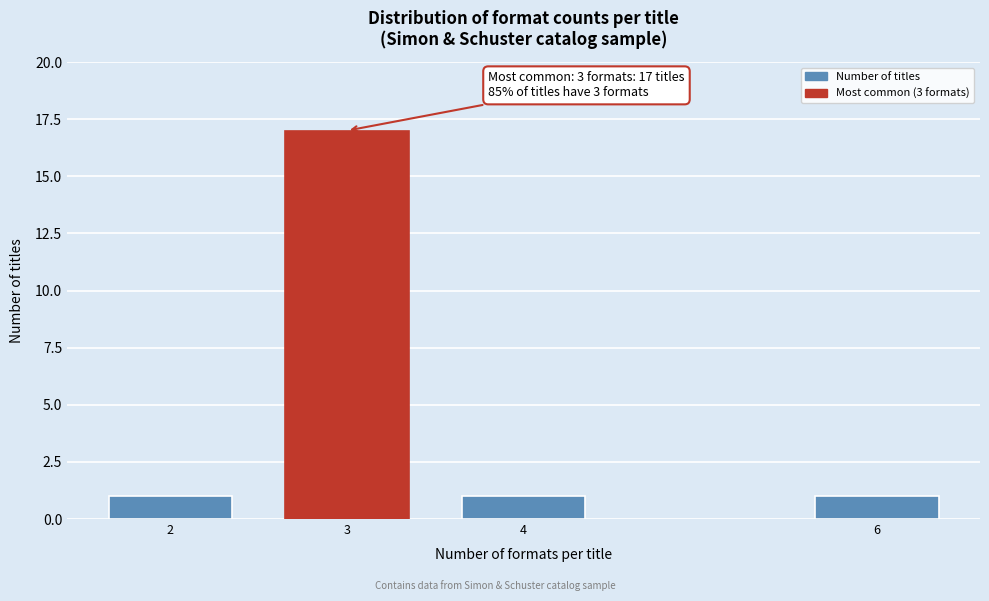

Reading left to right, extract all data points from this chart.

2=1	3=17	4=1	6=1